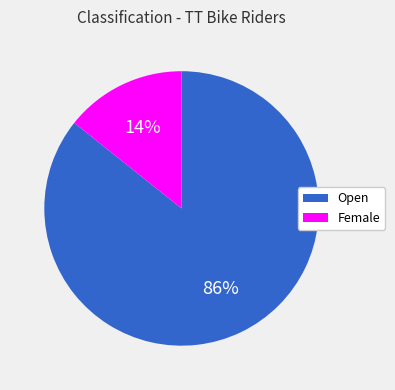

Which category accounts for the majority?

Open